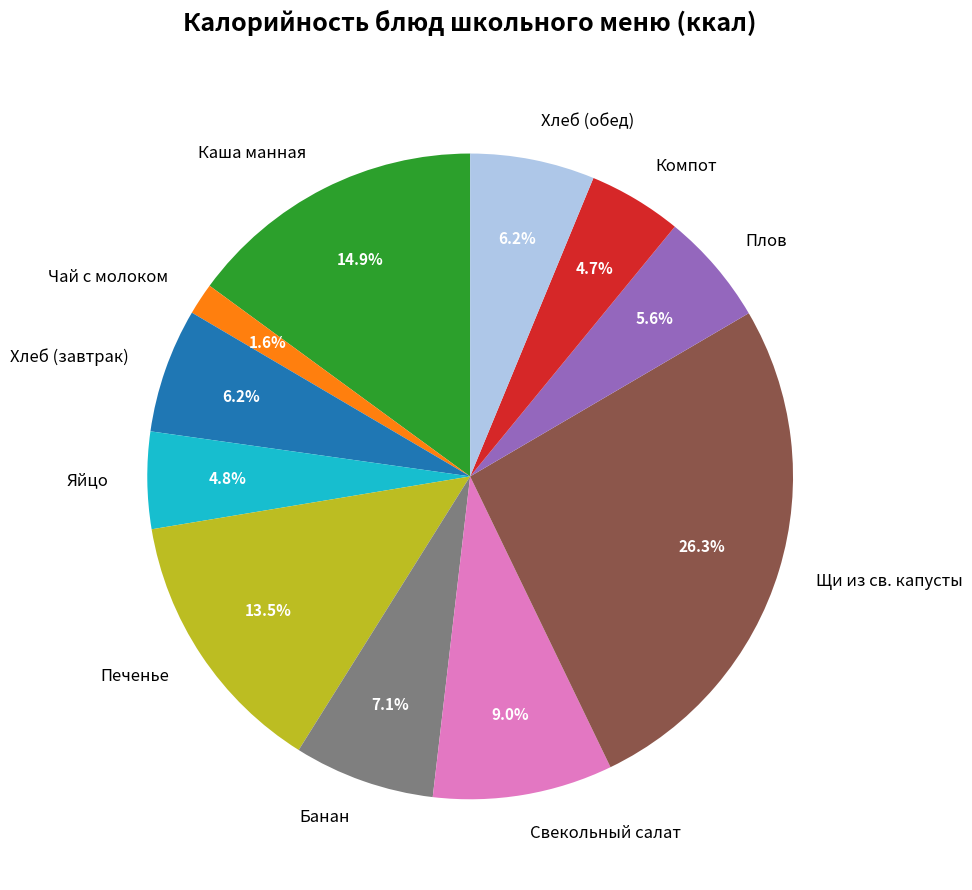

What is the total percentage of Чай с молоком and Каша манная?

16.5%